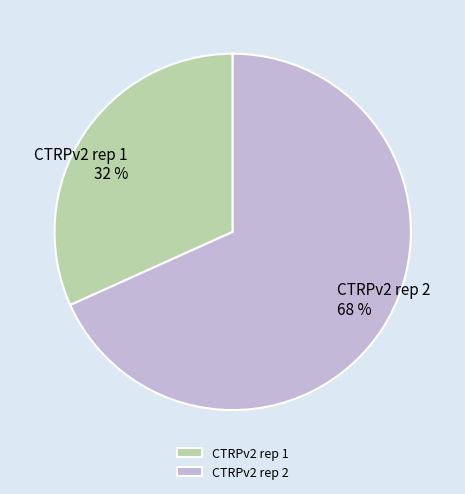

Which has a higher value, CTRPv2 rep 1 or CTRPv2 rep 2?

CTRPv2 rep 2